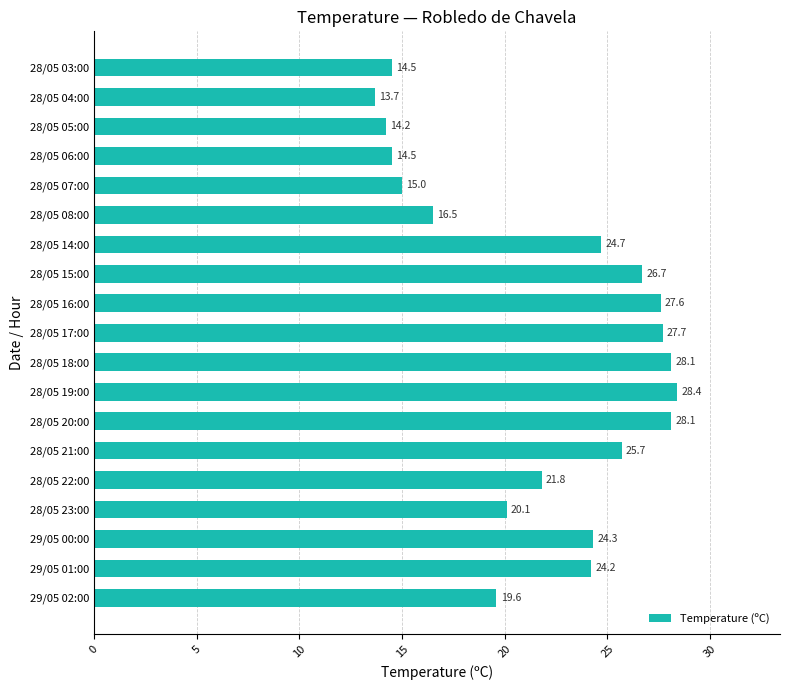

Which label corresponds to the largest value in the chart?

28/05 19:00